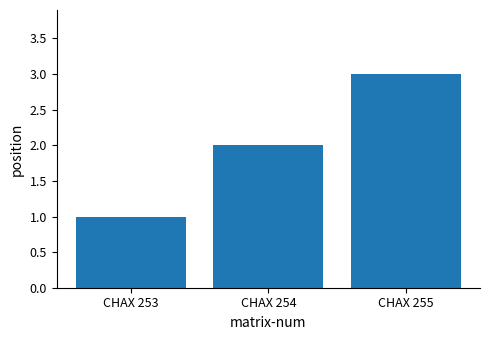

What is the value of the 2nd bar from the left?

2